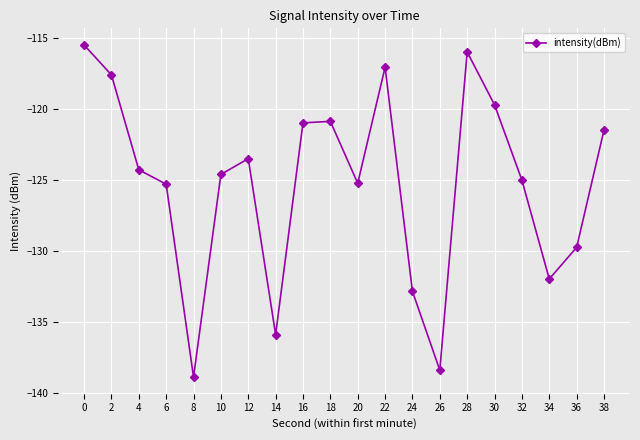

What is the change in value from 26 to 34?

+6.4